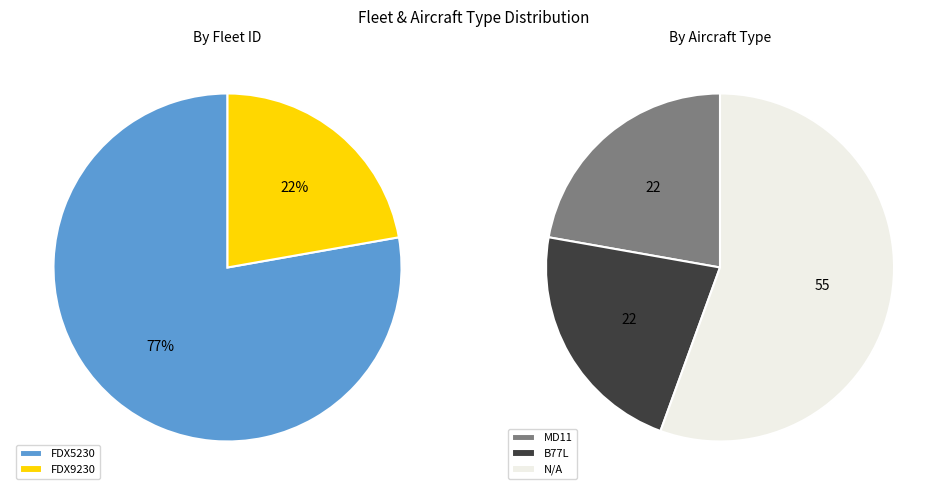

To the nearest percent, what is the difference between the FDX5230 and FDX9230 slice percentages?

56%